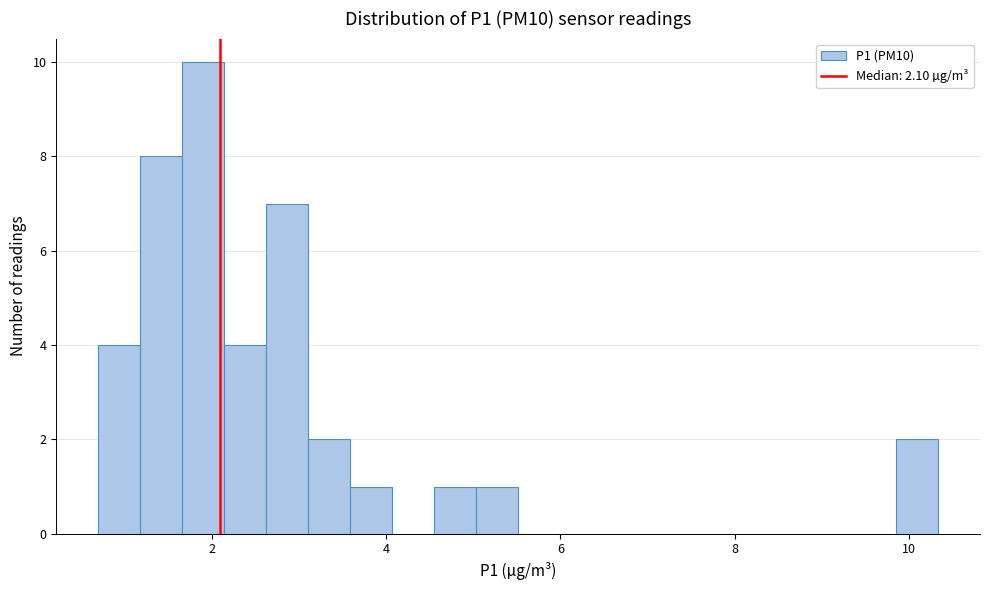

Read against the x-axis, roughly where is the centre of the tallest bar?

2.0